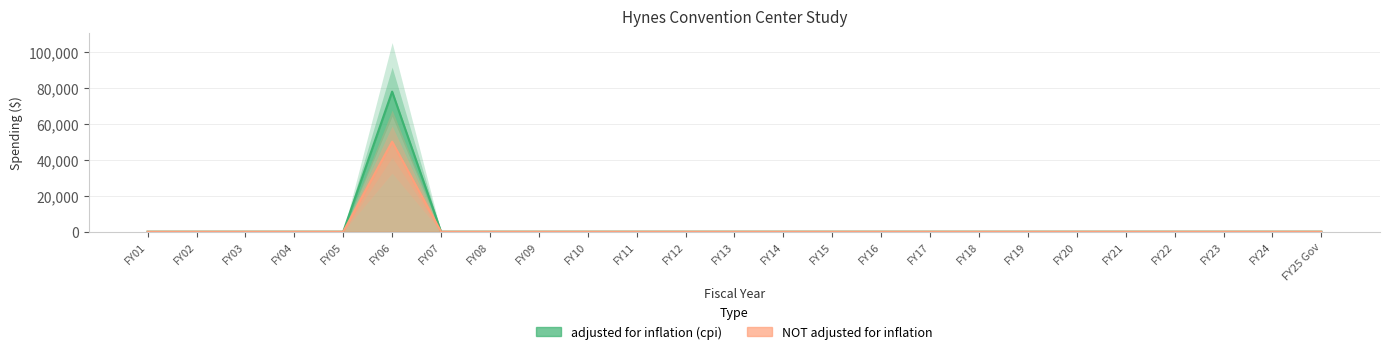

Reading left to right, what are all the values shown in this chart?

adjusted for inflation (cpi): 0	0	0	0	0	77762	0	0	0	0	0	0	0	0	0	0	0	0	0	0	0	0	0	0	0
NOT adjusted for inflation: 0	0	0	0	0	50000	0	0	0	0	0	0	0	0	0	0	0	0	0	0	0	0	0	0	0